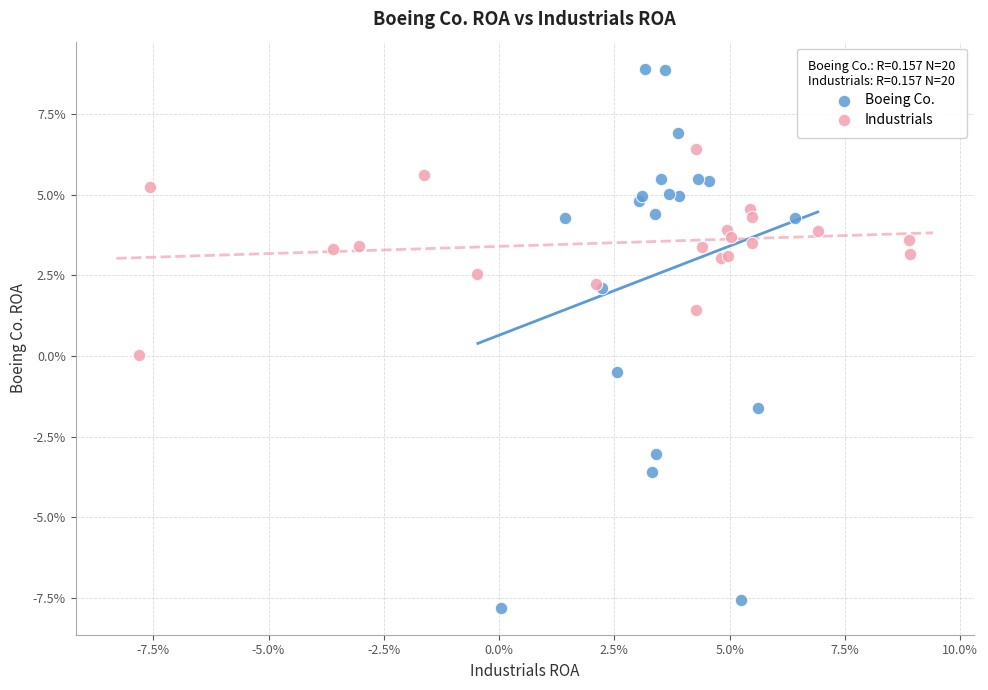

Which series has the widest spread of Y values?

Boeing Co.